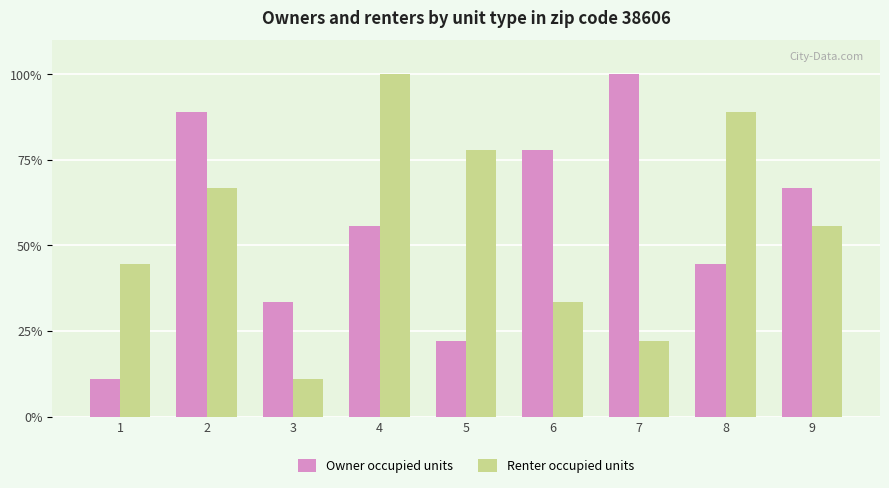

What is the value of the Renter occupied units bar at the 8th from the left?

88.9